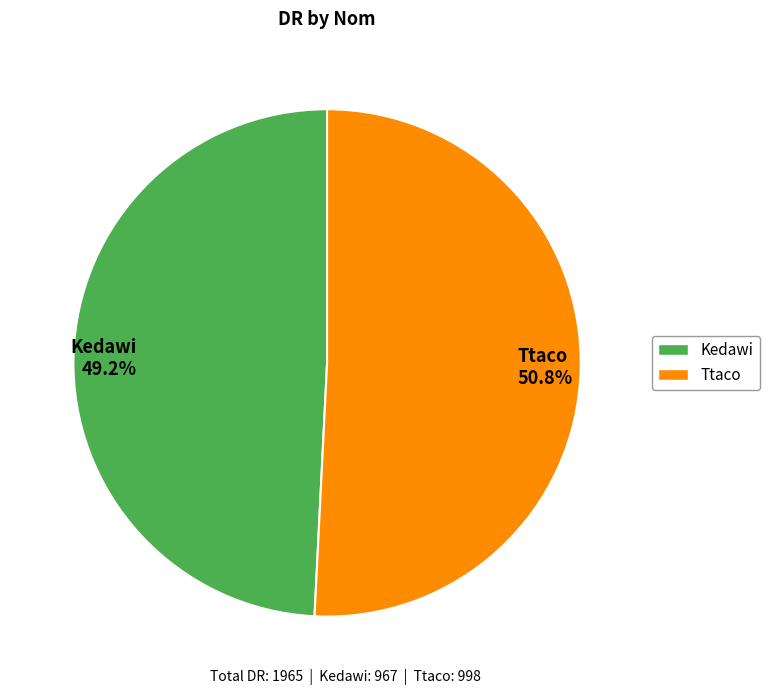

Is there any slice that represents more than half of the pie?

Yes